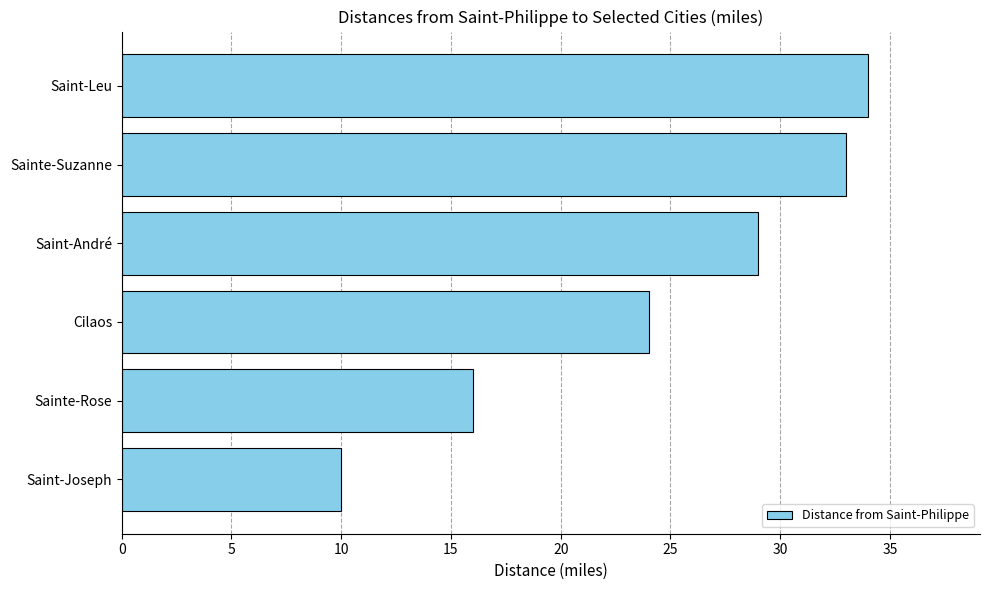

List the labels in order of value, smallest first.

Saint-Joseph, Sainte-Rose, Cilaos, Saint-André, Sainte-Suzanne, Saint-Leu